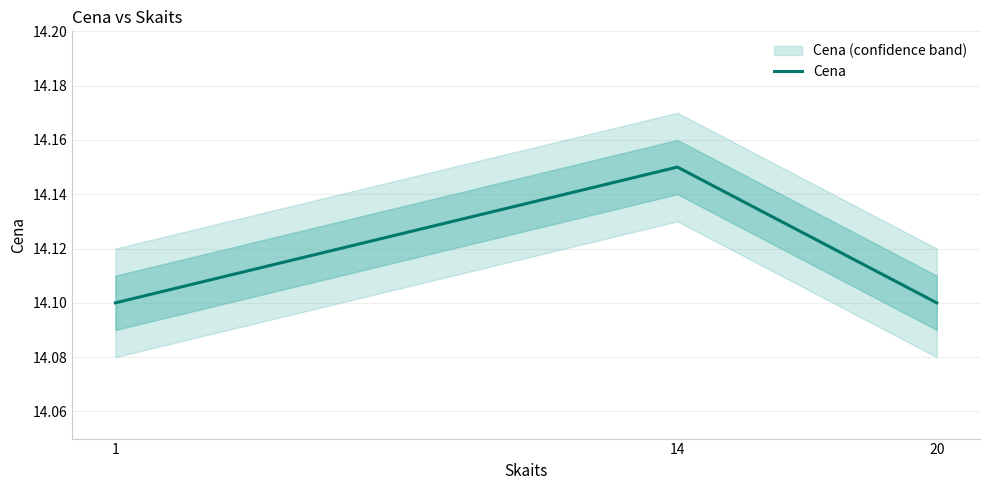

What is the ratio of the value at 14 to the value at 1?

1.0